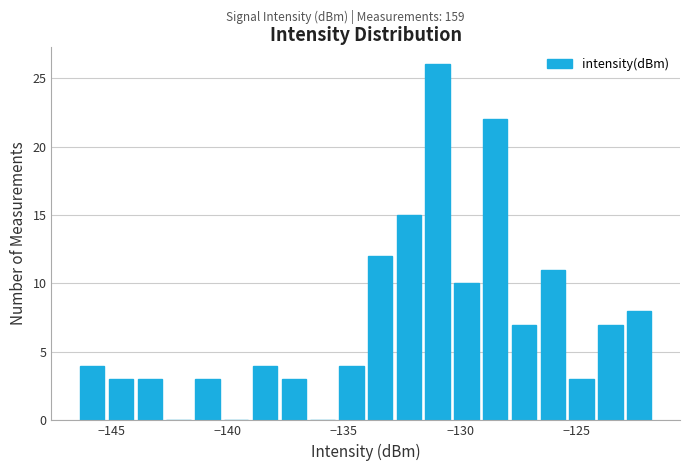

Around what value on the x-axis is the tallest bar? Give the approximate position of its centre, as read against the axis.

-131.0